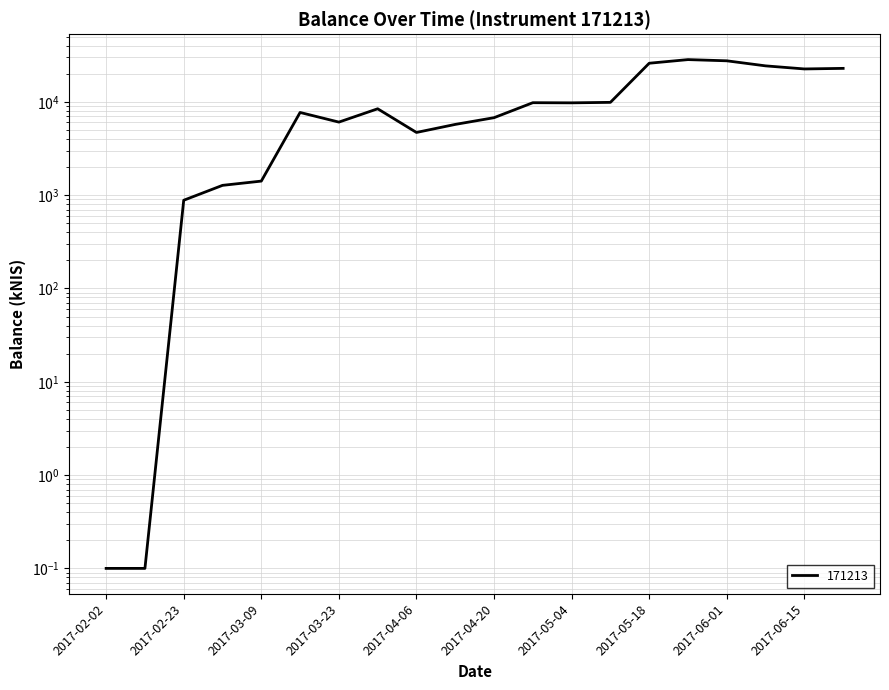

How many interior local peaks (higher than both neighbors) does the data have?

4